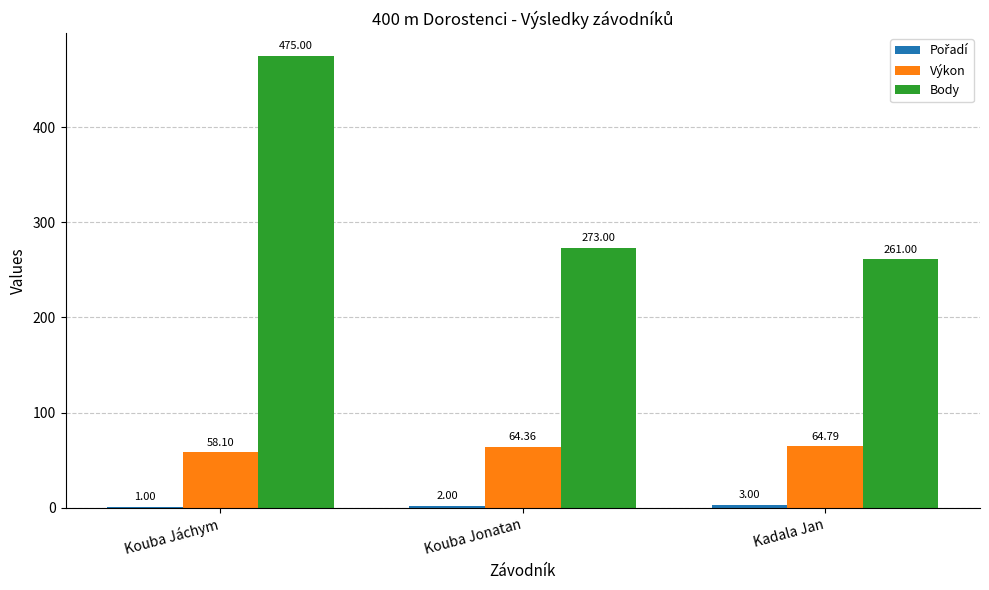

At which label does Výkon reach its peak?

Kadala Jan